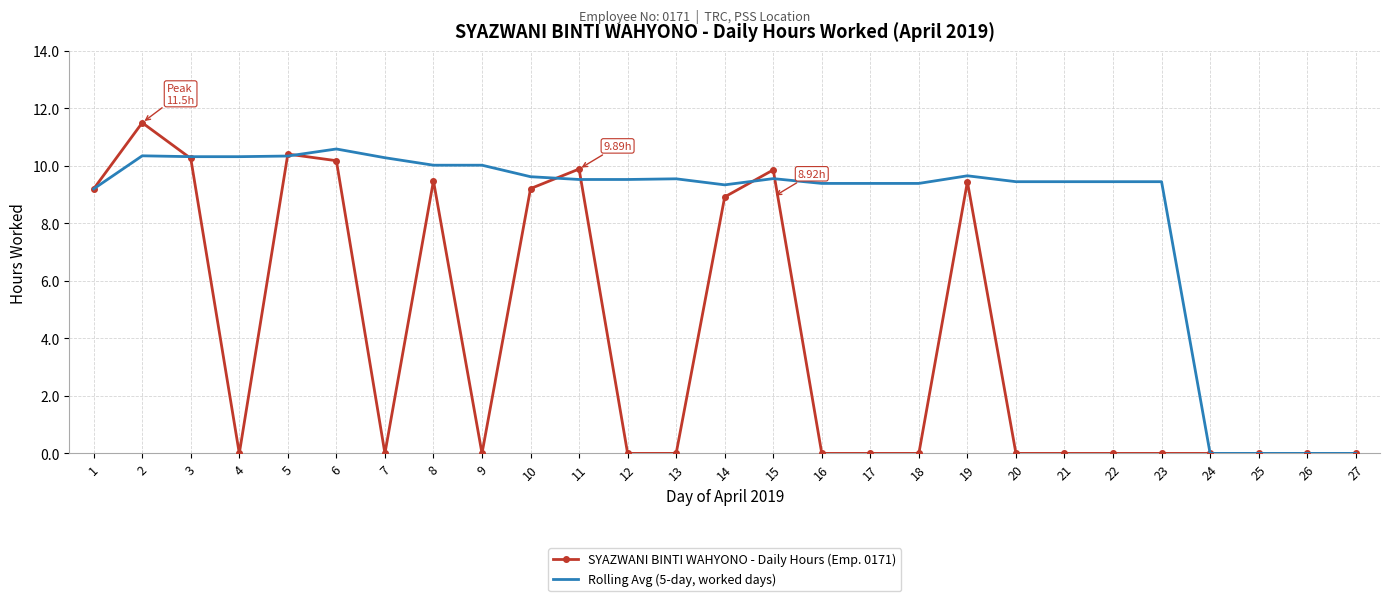

Where does the Rolling Avg (5-day, worked days) series first go above 9?

1